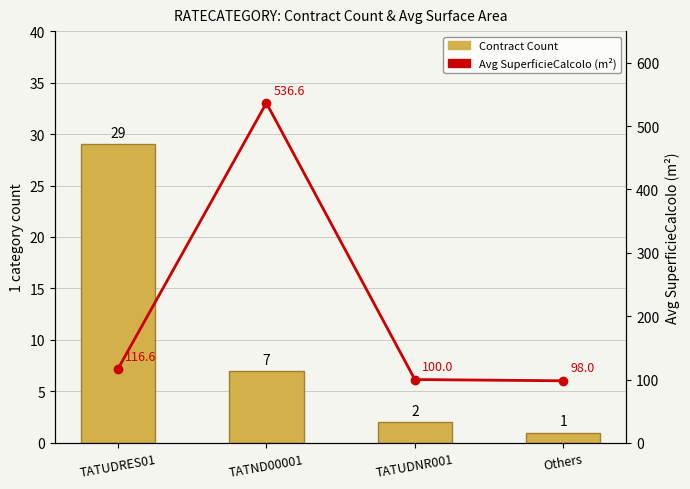

What is the value of the Avg SuperficieCalcolo bar at the 2nd from the left?

536.6